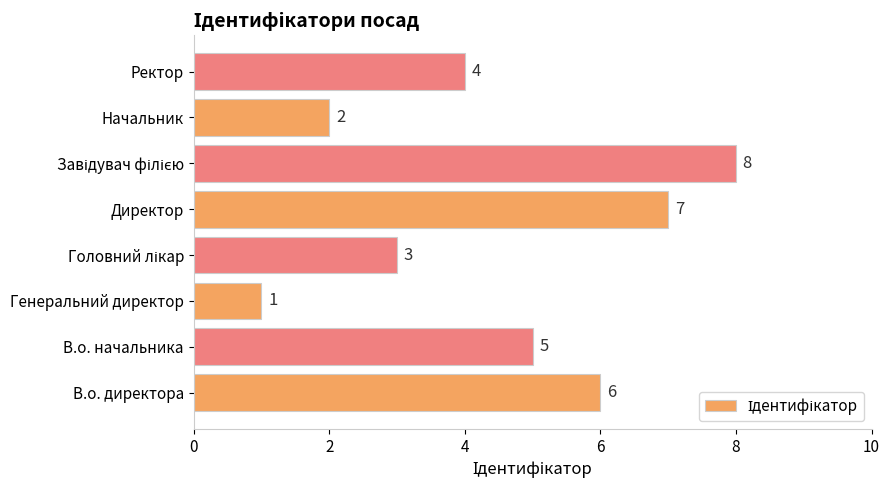

Is it true that the value at Директор is 12?

False